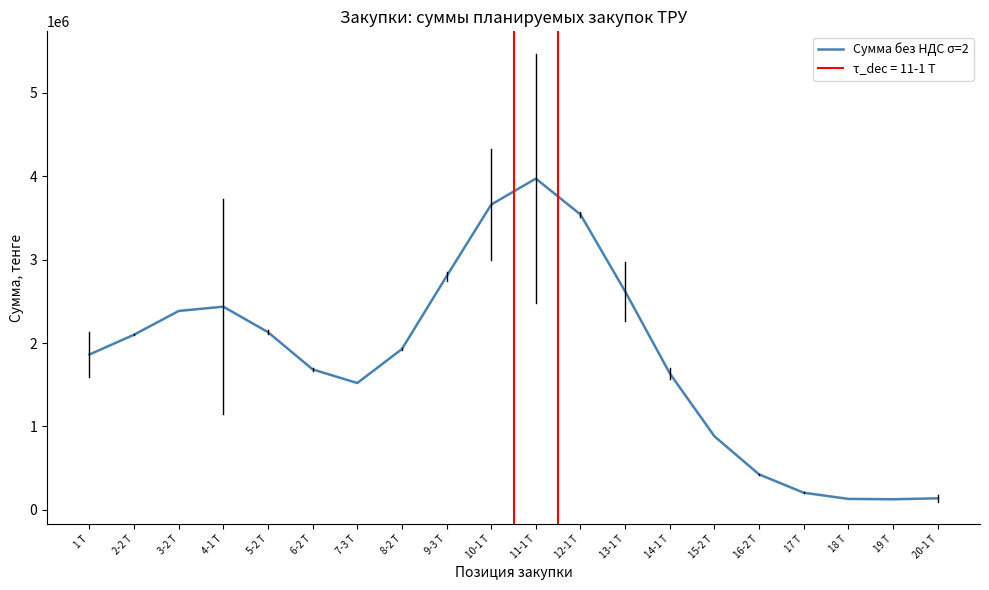

Reading left to right, list all the values displayed in this chart.

1863175.2	2100893.1	2385734.5	2436929.6	2131137.6	1684590.0	1521310.6	1928409.0	2801135.6	3661184.8	3972965.3	3542051.9	2620706.0	1637568.1	882775.3	425756.8	205706.4	131522.8	126896.0	138811.4